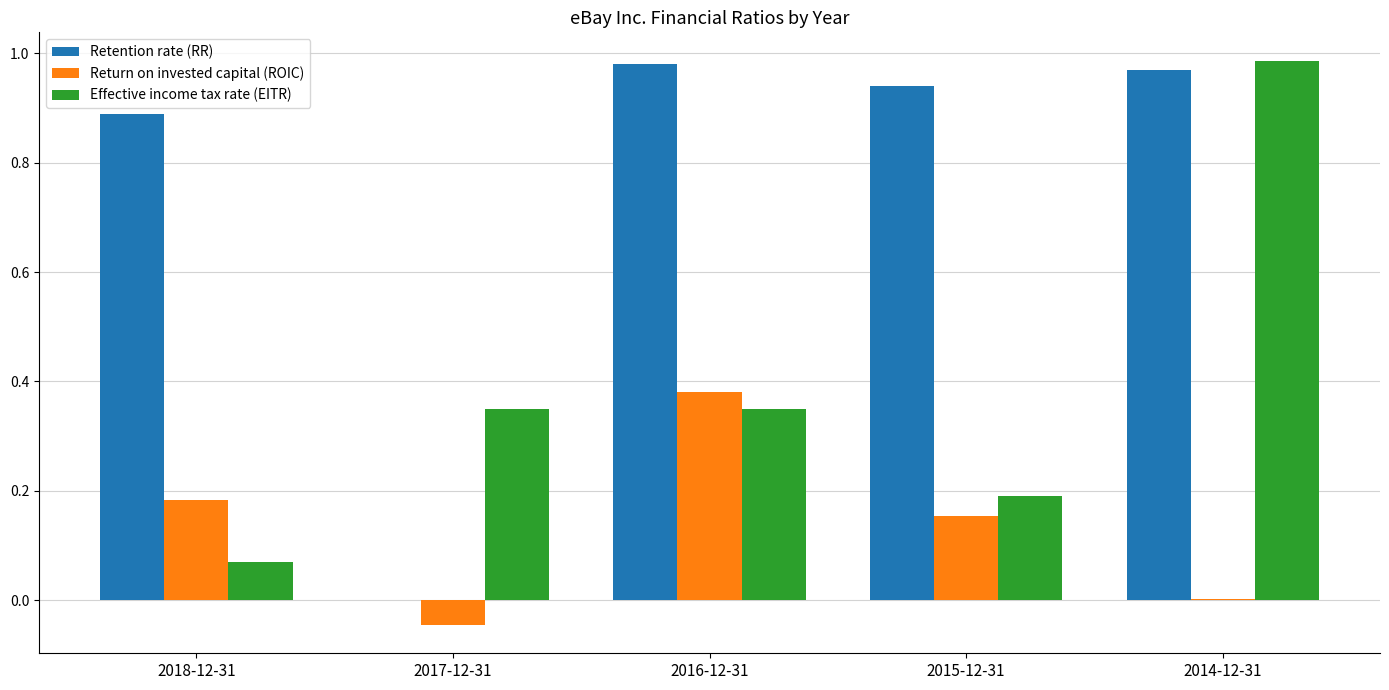

What is the sum of all Return on invested capital (ROIC) values?

0.7